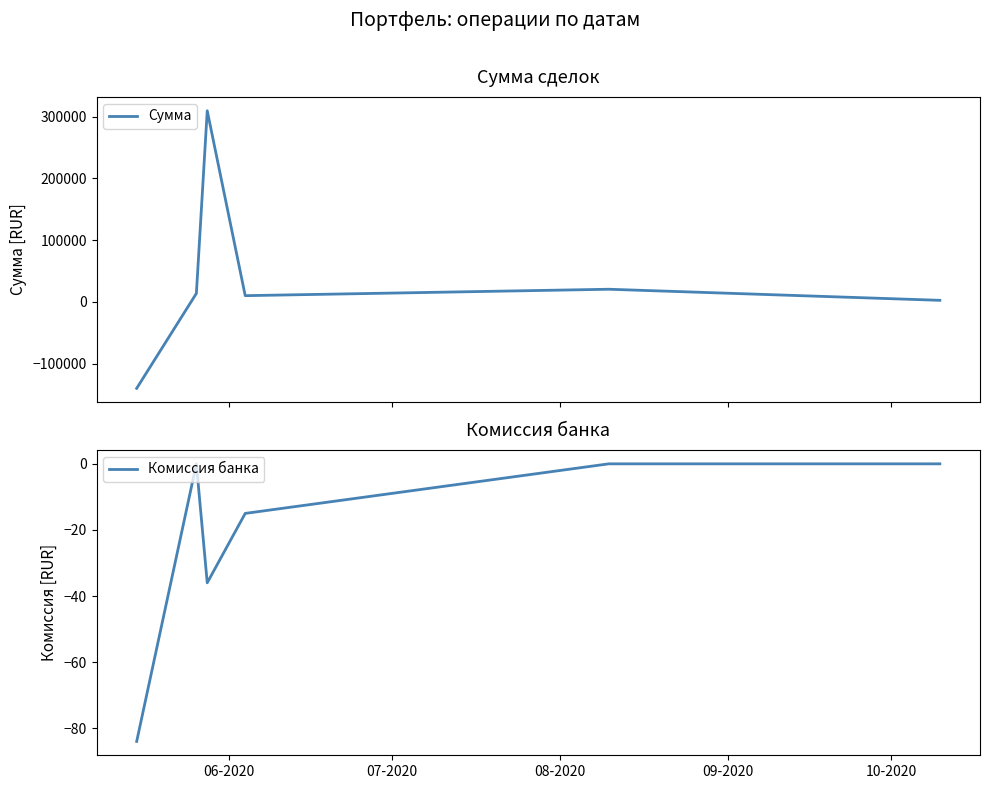

What is the lowest value of the Сумма series?

-140120.0